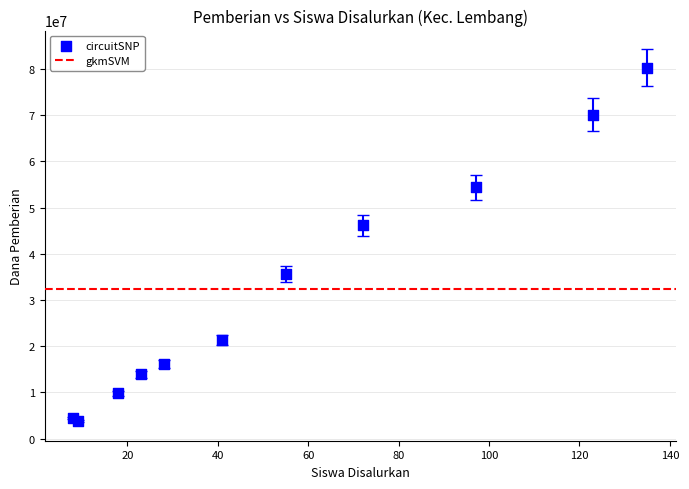

What Y value in the scatter plot is closest to 42000000?

46125000